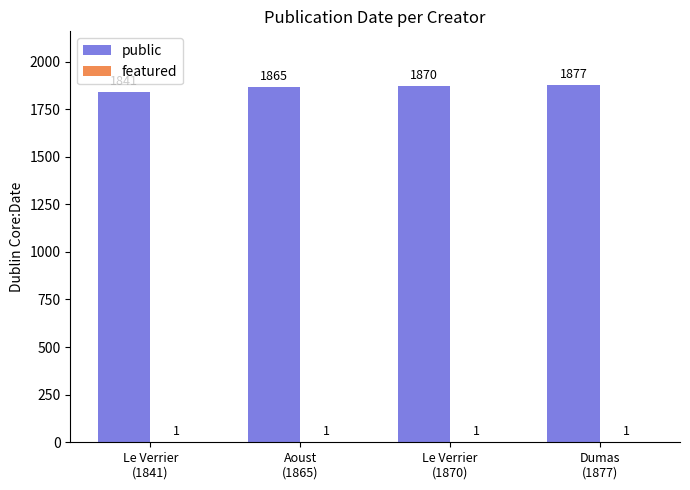

The public series shows 2715 at Le Verrier
(1870). True or false?

False